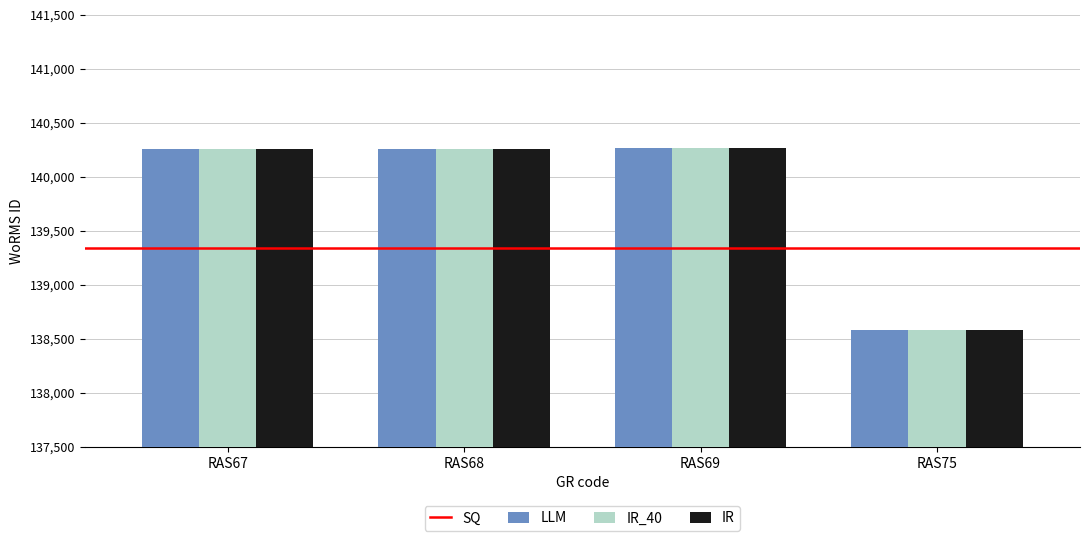

What is the difference between the second highest and minimum values in the IR series?

1681